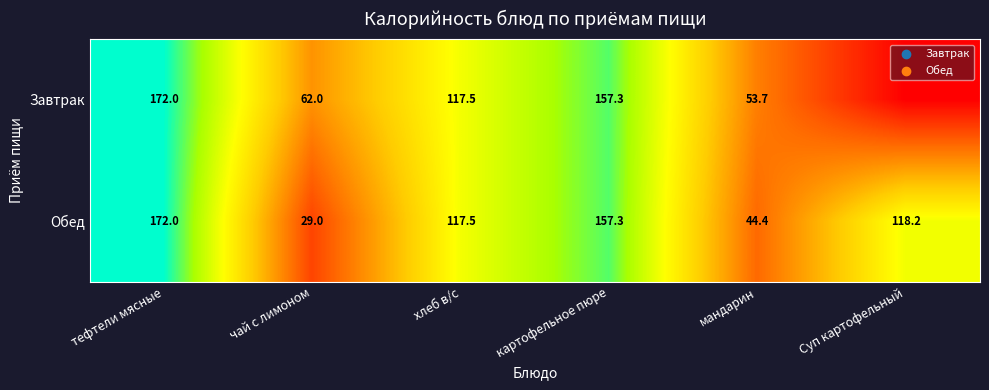

True or false: Завтрак has a value of 117.5 at хлеб в/с.

True